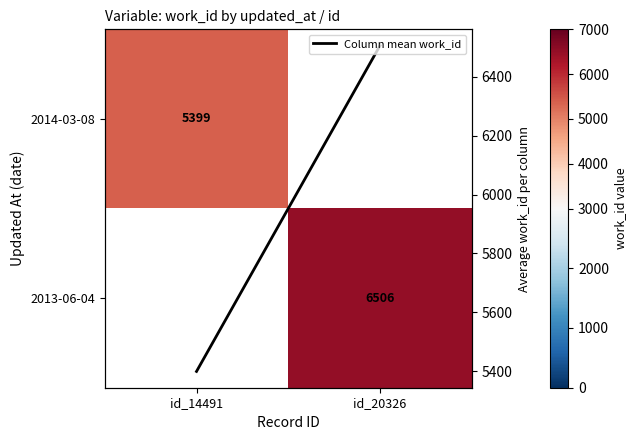

Between id_14491 and id_20326, which series saw the biggest shift?

Column mean work_id